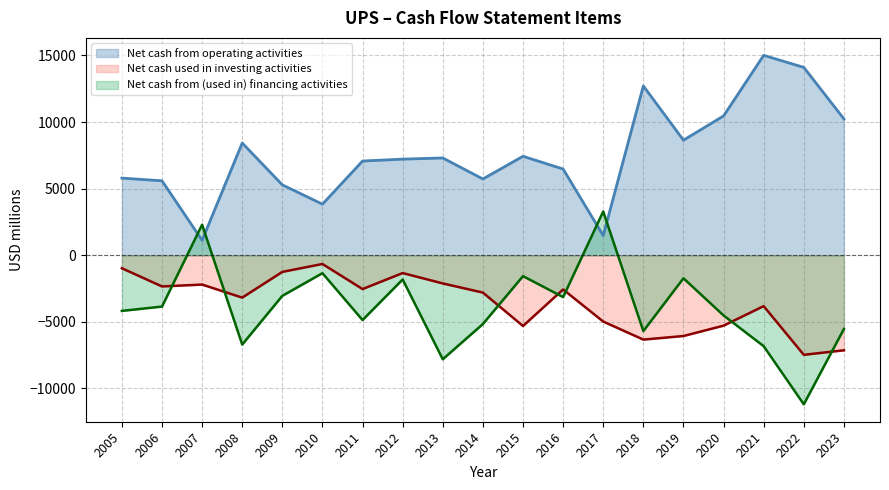

Reading left to right, extract all data points from this chart.

Net cash from operating activities: 2005=5793	2006=5589	2007=1123	2008=8426	2009=5285	2010=3835	2011=7073	2012=7216	2013=7304	2014=5726	2015=7430	2016=6473	2017=1479	2018=12711	2019=8639	2020=10459	2021=15007	2022=14104	2023=10238
Net cash used in investing activities: 2005=-975	2006=-2340	2007=-2199	2008=-3179	2009=-1248	2010=-654	2011=-2537	2012=-1335	2013=-2114	2014=-2801	2015=-5309	2016=-2566	2017=-4975	2018=-6330	2019=-6061	2020=-5283	2021=-3818	2022=-7472	2023=-7133
Net cash from (used in) financing activities: 2005=-4175	2006=-3851	2007=2297	2008=-6702	2009=-3045	2010=-1346	2011=-4862	2012=-1817	2013=-7807	2014=-5161	2015=-1565	2016=-3140	2017=3287	2018=-5692	2019=-1727	2020=-4517	2021=-6823	2022=-11185	2023=-5534